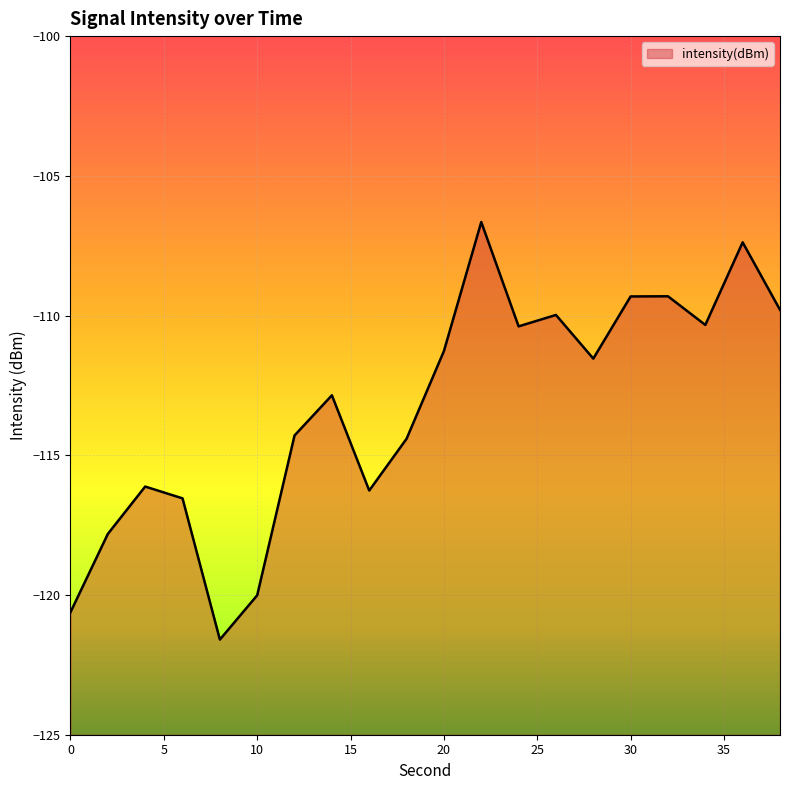

At which category does the chart reach its peak across all series?

22